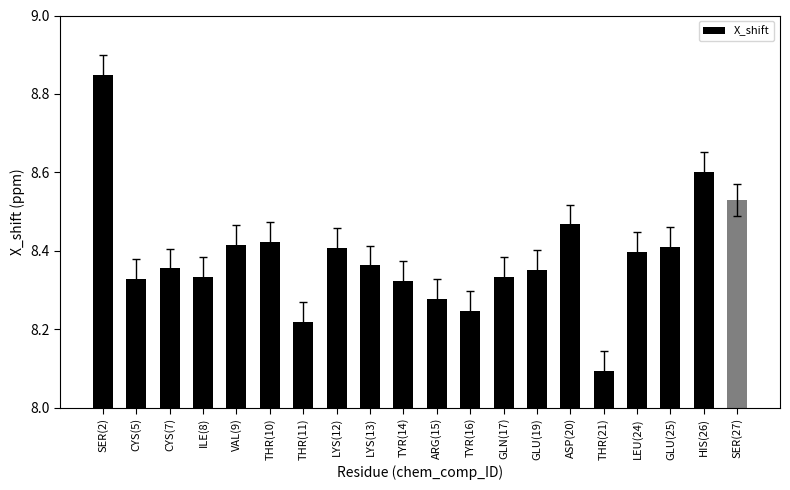

What position from the left is TYR(16)?

12